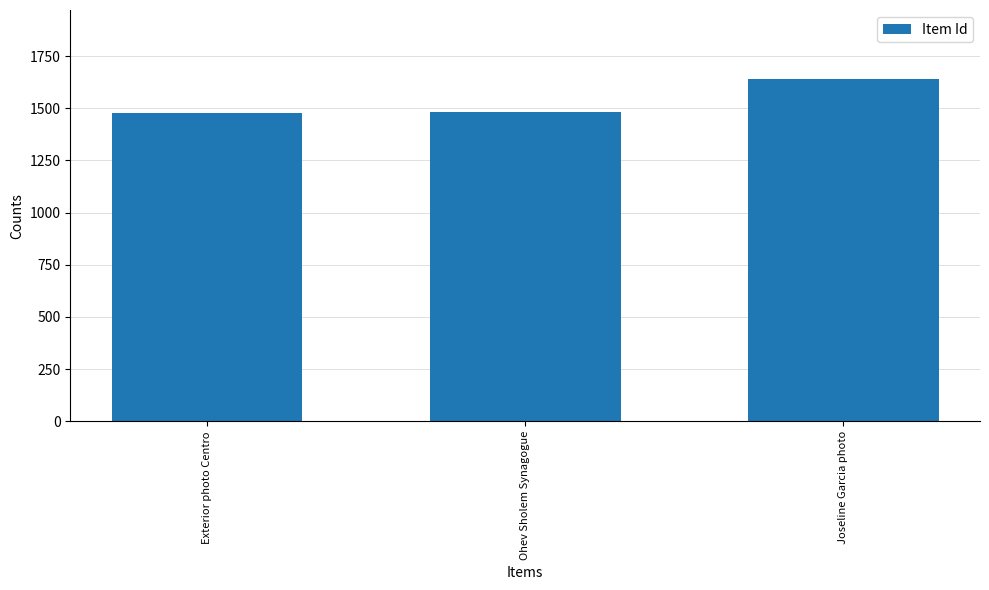

What is the difference between the second highest and minimum values?

3